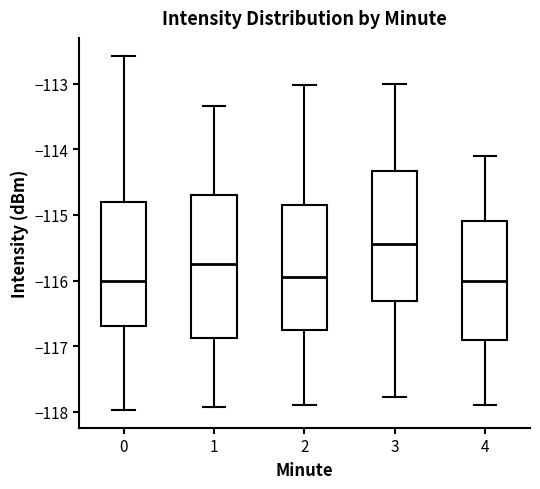

Reading left to right, transcribe this box plot: for each box, give where its median line is, the range the box spans, and where its two whiskers end, as read against the y-axis. The values are not printed on the chart, so give them approximately, as read against the axis.

0: median -116.0, box -116.7 to -114.8, whiskers -118.0 to -112.6
1: median -115.8, box -116.9 to -114.7, whiskers -117.9 to -113.3
2: median -116.0, box -116.8 to -114.8, whiskers -117.9 to -113.0
3: median -115.4, box -116.3 to -114.3, whiskers -117.8 to -113.0
4: median -116.0, box -116.9 to -115.1, whiskers -117.9 to -114.1